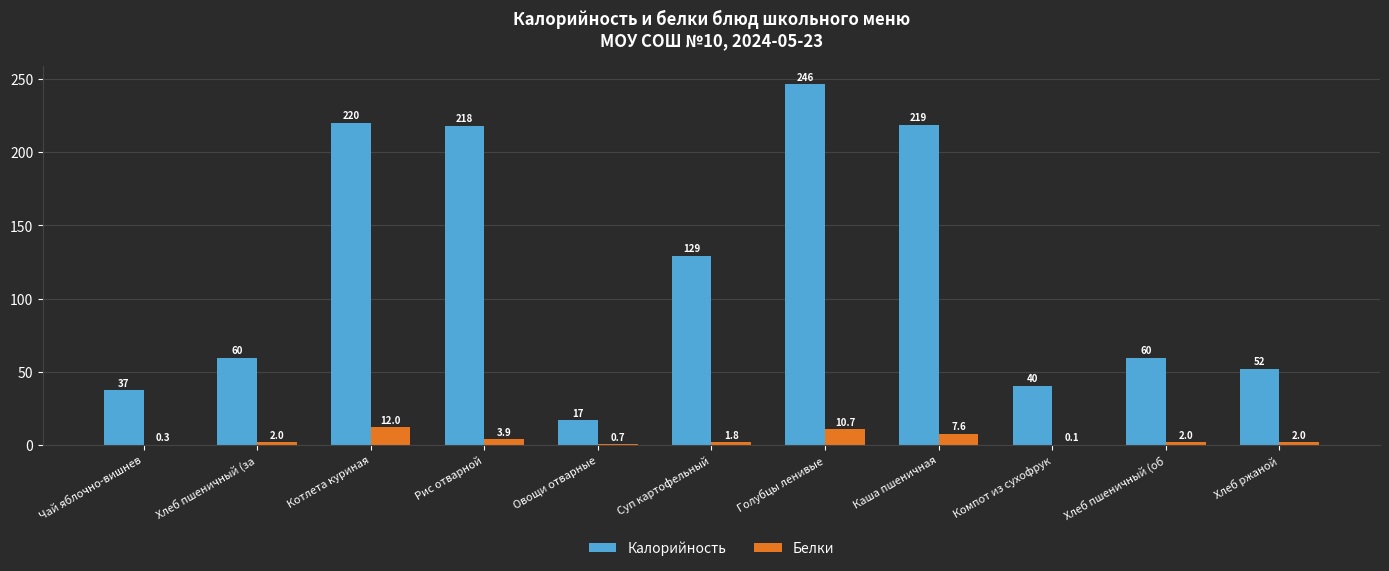

Which category has the highest value across all series?

Голубцы ленивые